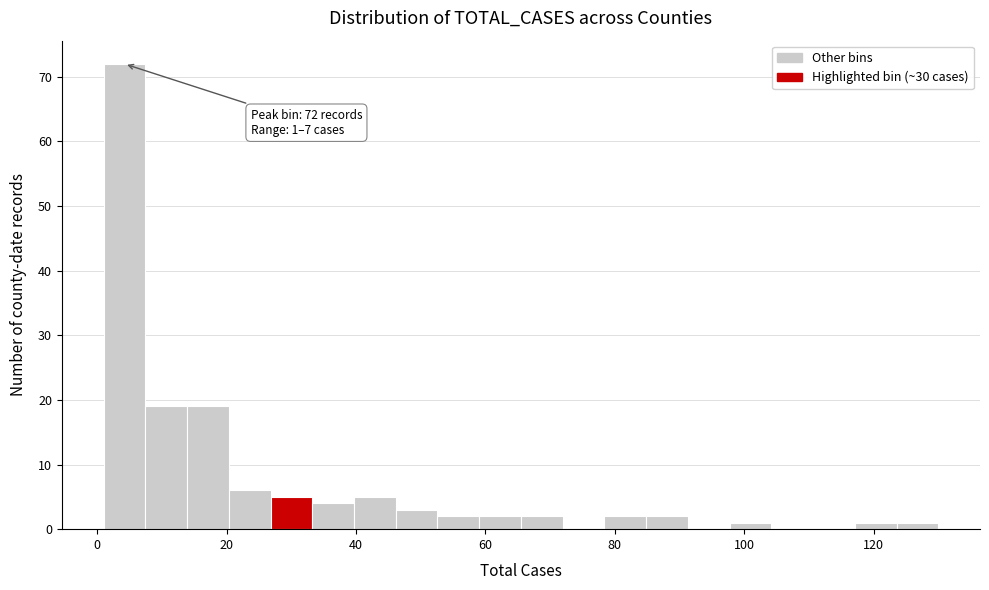

Around what value on the x-axis is the tallest bar? Give the approximate position of its centre, as read against the axis.

4